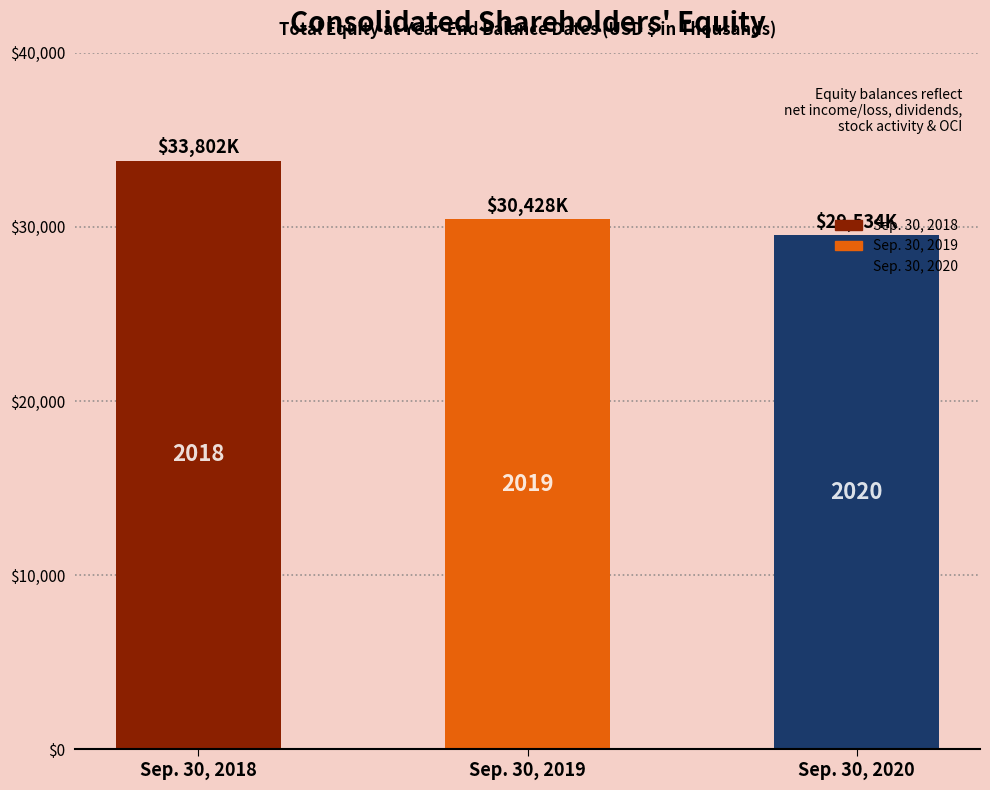

How many bars are there in total?

3